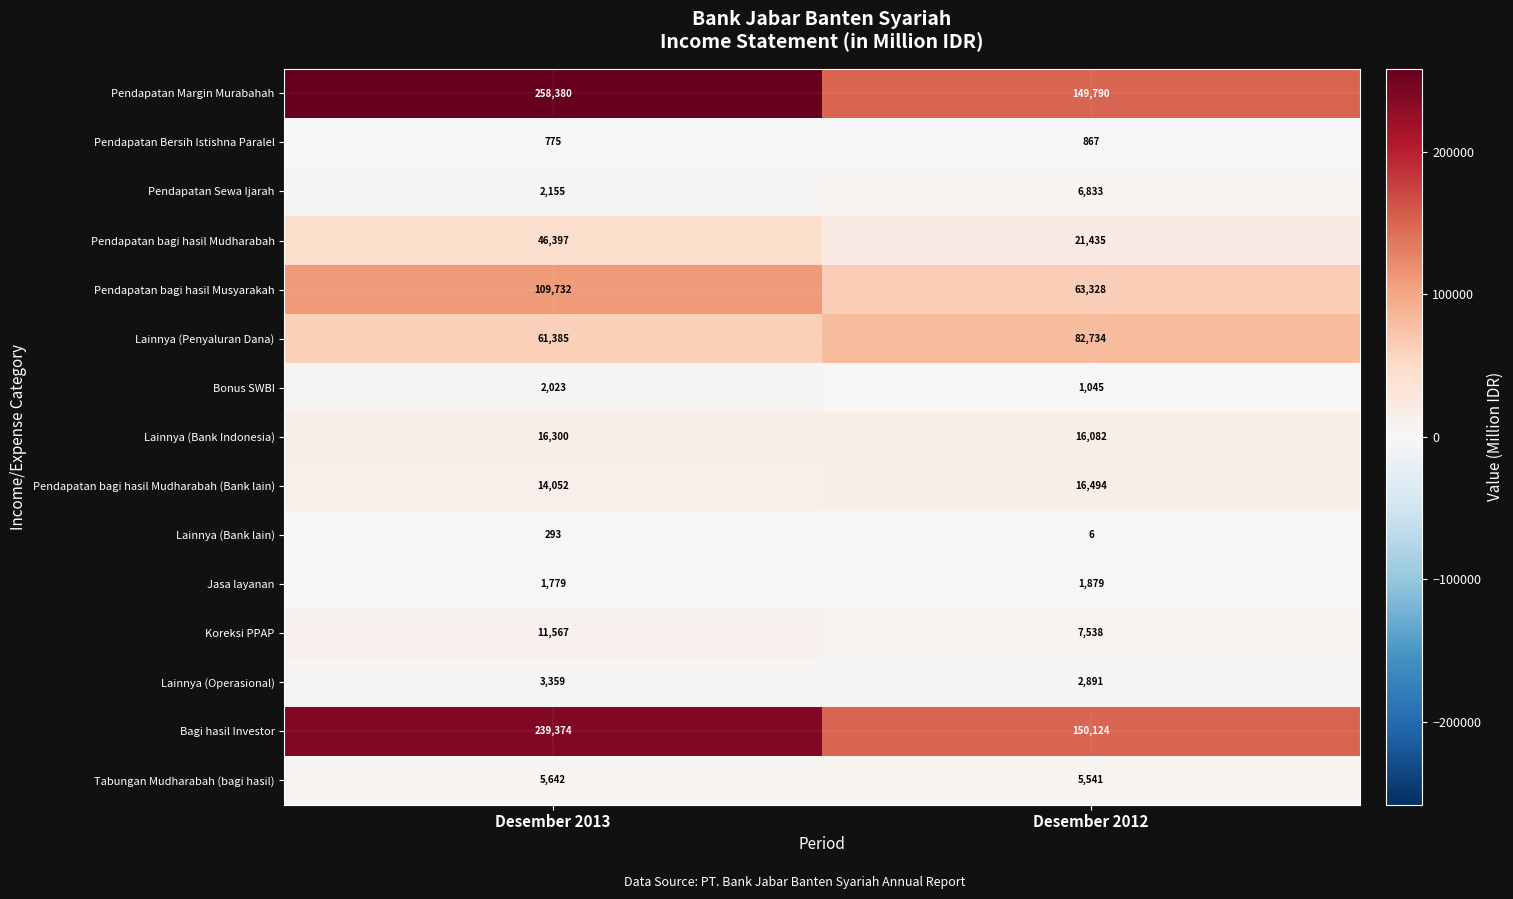

Reading left to right, extract all data points from this chart.

Pendapatan Margin Murabahah: 258380	149790
Pendapatan Bersih Istishna Paralel: 775	867
Pendapatan Sewa Ijarah: 2155	6833
Pendapatan bagi hasil Mudharabah: 46397	21435
Pendapatan bagi hasil Musyarakah: 109732	63328
Lainnya (Penyaluran Dana): 61385	82734
Bonus SWBI: 2023	1045
Lainnya (Bank Indonesia): 16300	16082
Pendapatan bagi hasil Mudharabah (Bank lain): 14052	16494
Lainnya (Bank lain): 293	6
Jasa layanan: 1779	1879
Koreksi PPAP: 11567	7538
Lainnya (Operasional): 3359	2891
Bagi hasil Investor: 239374	150124
Tabungan Mudharabah (bagi hasil): 5642	5541